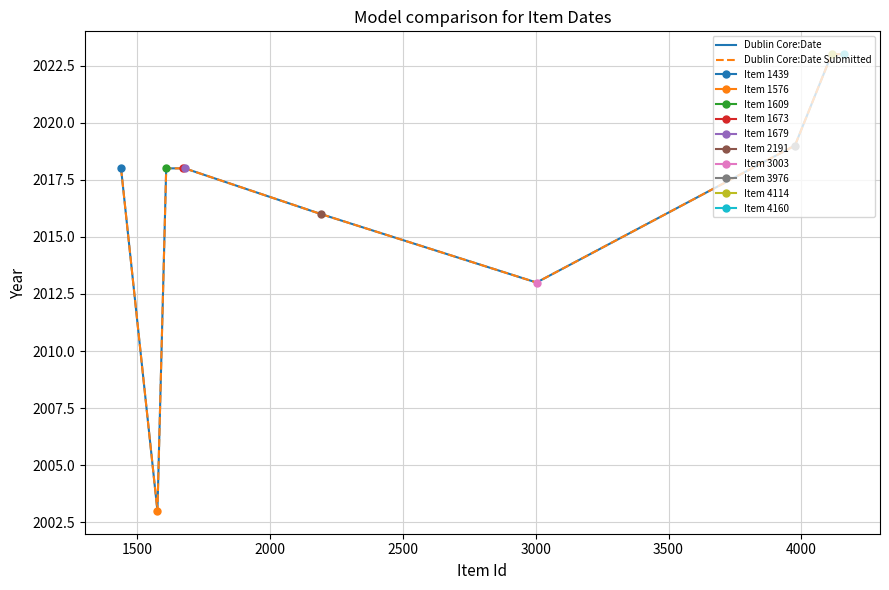

True or false: Dublin Core:Date Submitted has more than 2 interior local peaks.

False